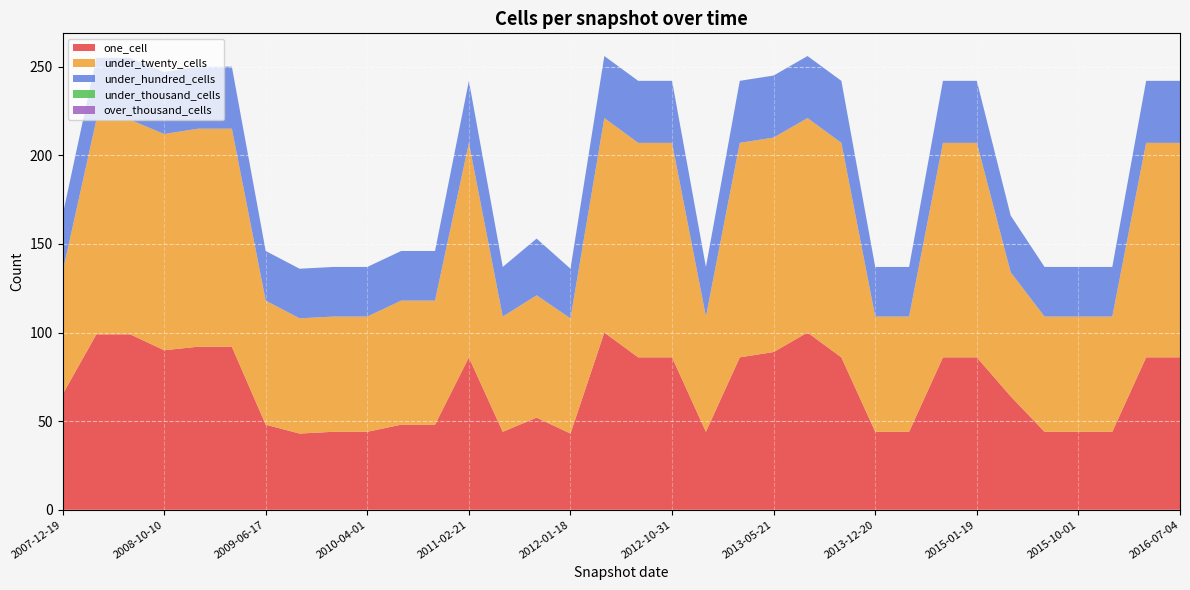

Reading right to left, what are all the values shown in this chart?

one_cell: 86	86	44	44	44	64	86	86	44	44	86	100	89	86	44	86	86	100	43	52	44	86	48	48	44	44	43	48	92	92	90	99	99	65
under_twenty_cells: 121	121	65	65	65	70	121	121	65	65	121	121	121	121	65	121	121	121	65	69	65	121	70	70	65	65	65	70	123	123	122	121	121	69
under_hundred_cells: 35	35	28	28	28	32	35	35	28	28	35	35	35	35	28	35	35	35	28	32	28	35	28	28	28	28	28	28	35	35	35	35	35	32
under_thousand_cells: 0	0	0	0	0	0	0	0	0	0	0	0	0	0	0	0	0	0	0	0	0	0	0	0	0	0	0	0	0	0	0	0	0	0
over_thousand_cells: 0	0	0	0	0	0	0	0	0	0	0	0	0	0	0	0	0	0	0	0	0	0	0	0	0	0	0	0	0	0	0	0	0	0